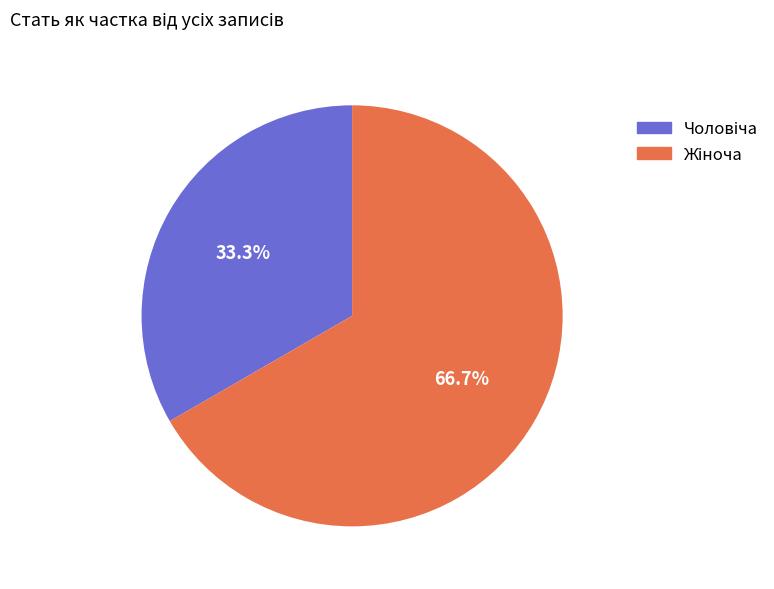

Is there a majority slice in this chart?

Yes